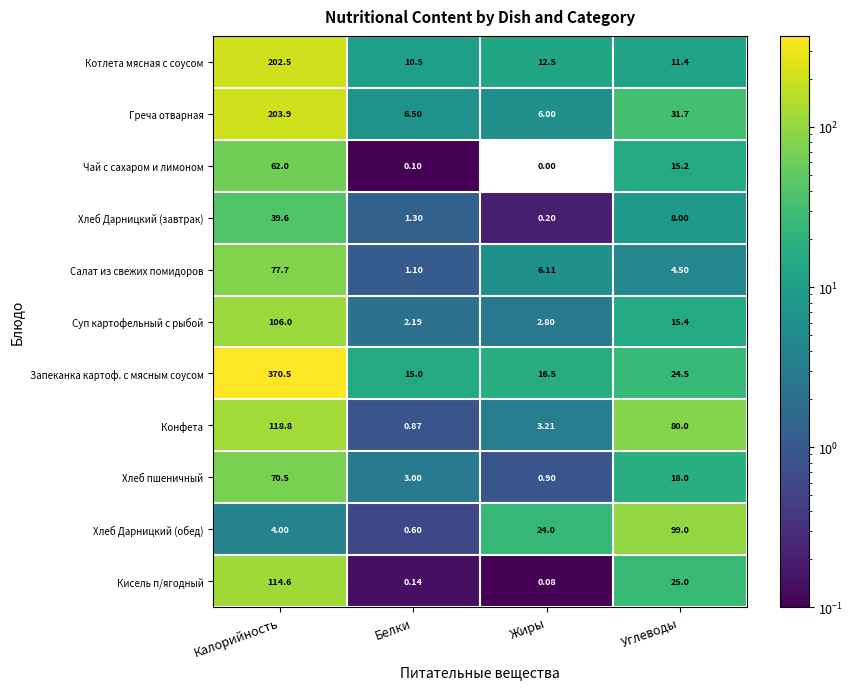

Which series changed the most between Белки and Жиры?

Хлеб Дарницкий (обед)